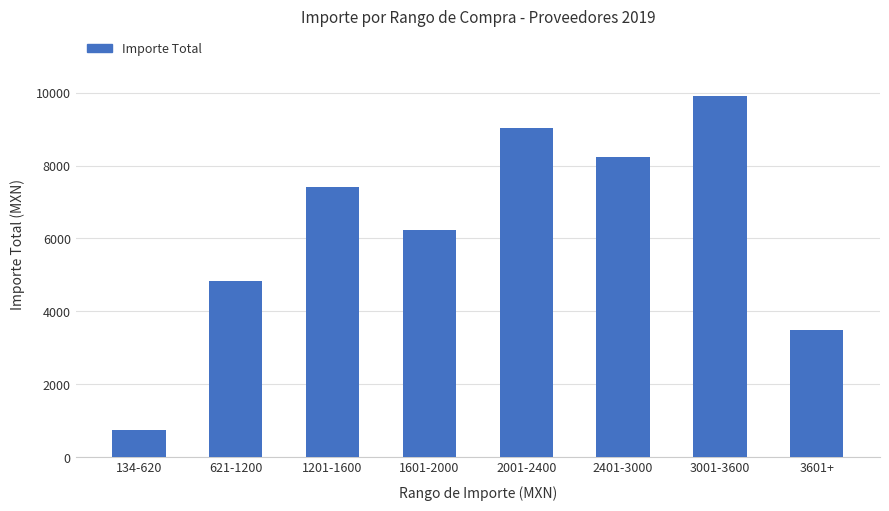

Which label corresponds to the smallest value in the chart?

134-620